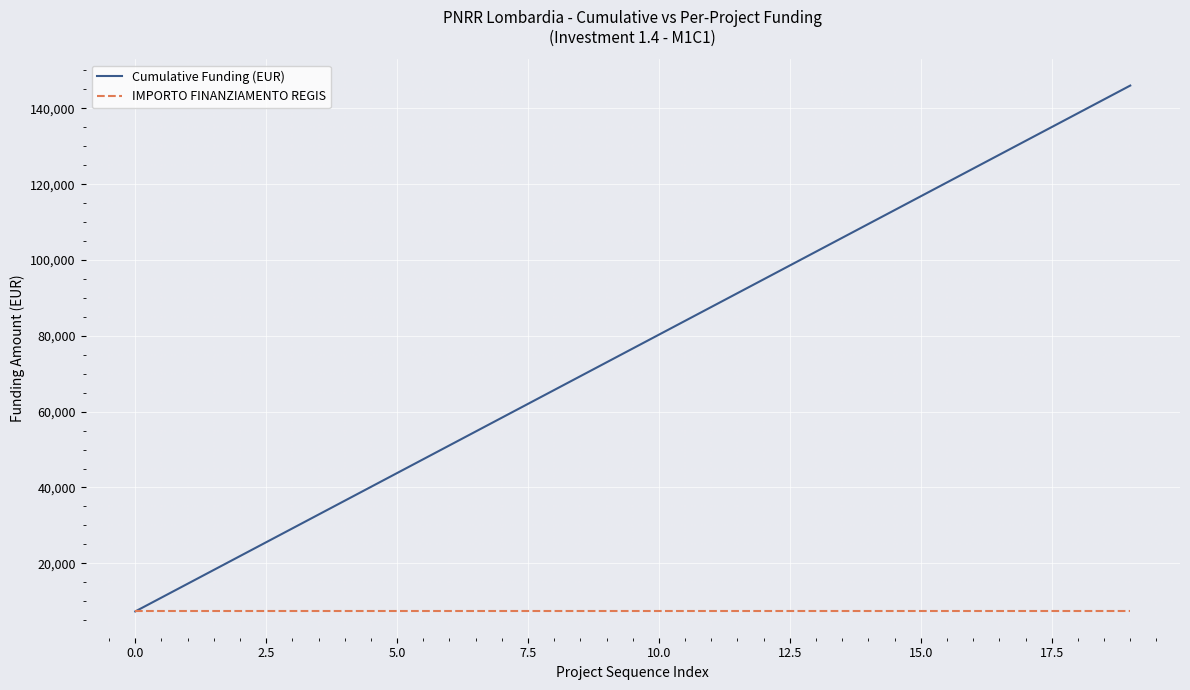

Rank the series by their average value, from lowest to highest.

IMPORTO FINANZIAMENTO REGIS, Cumulative Funding (EUR)